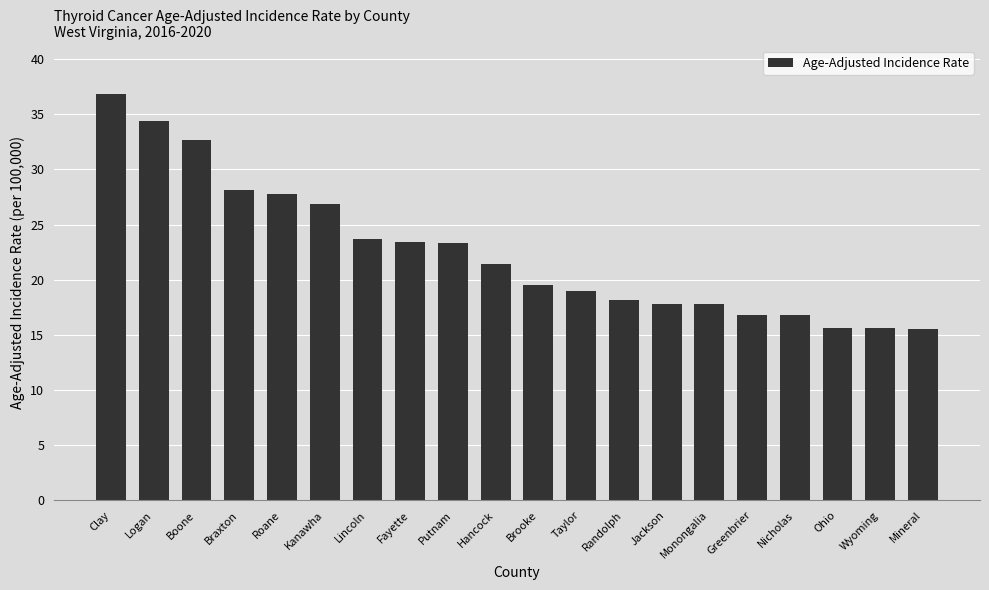

Approximately how many times larger is the value at Brooke compared to Greenbrier?

1.2